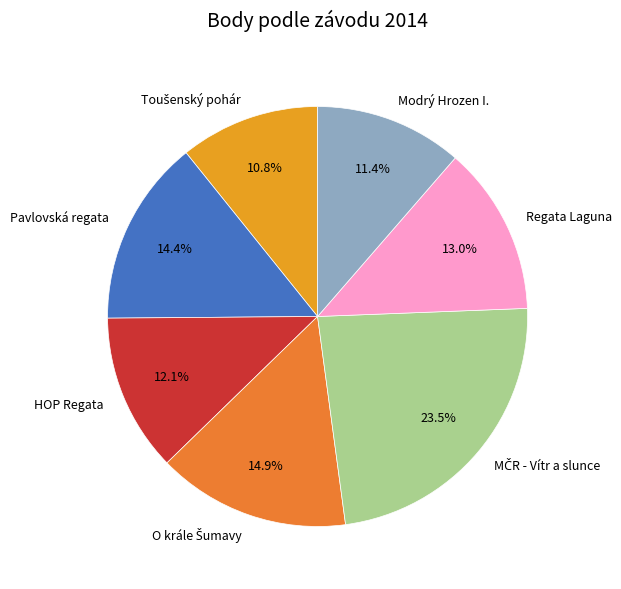

Does any single category account for the majority?

No